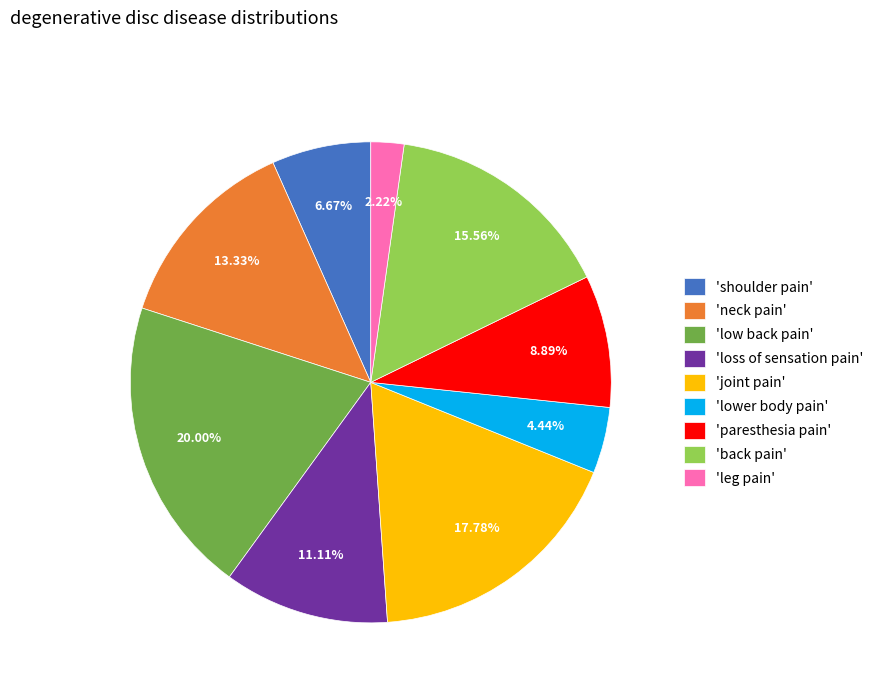

What is the smallest slice in the pie chart?

'leg pain'